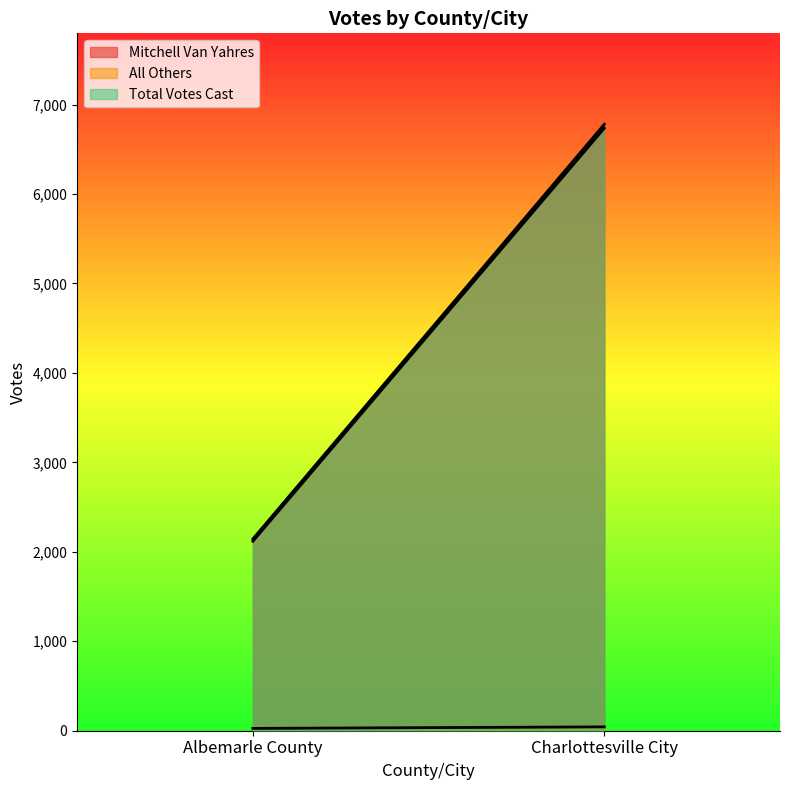

How many lines are shown in the chart?

3